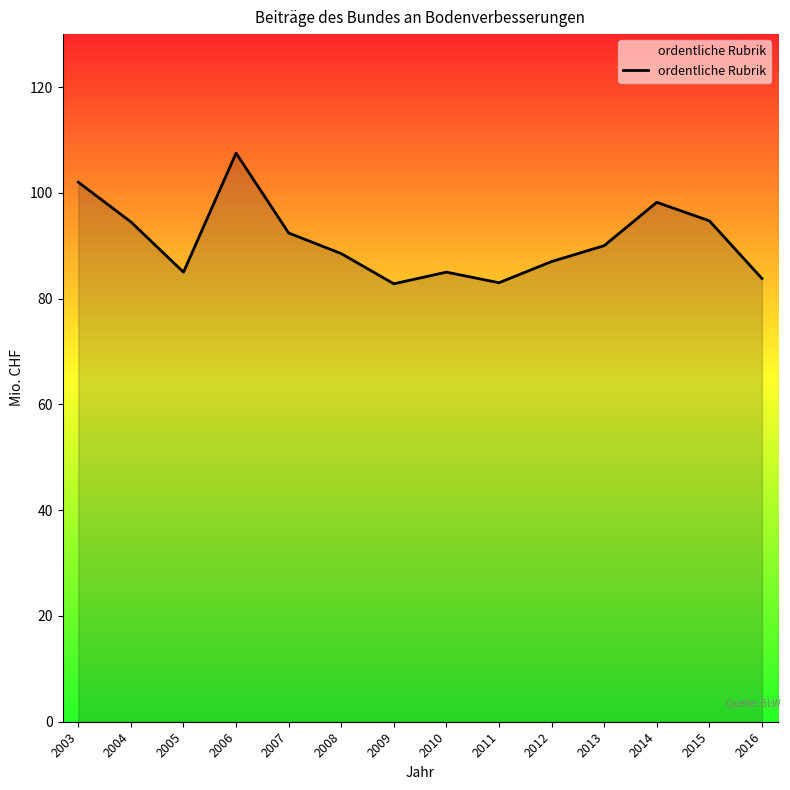

What is the average value?

91.0